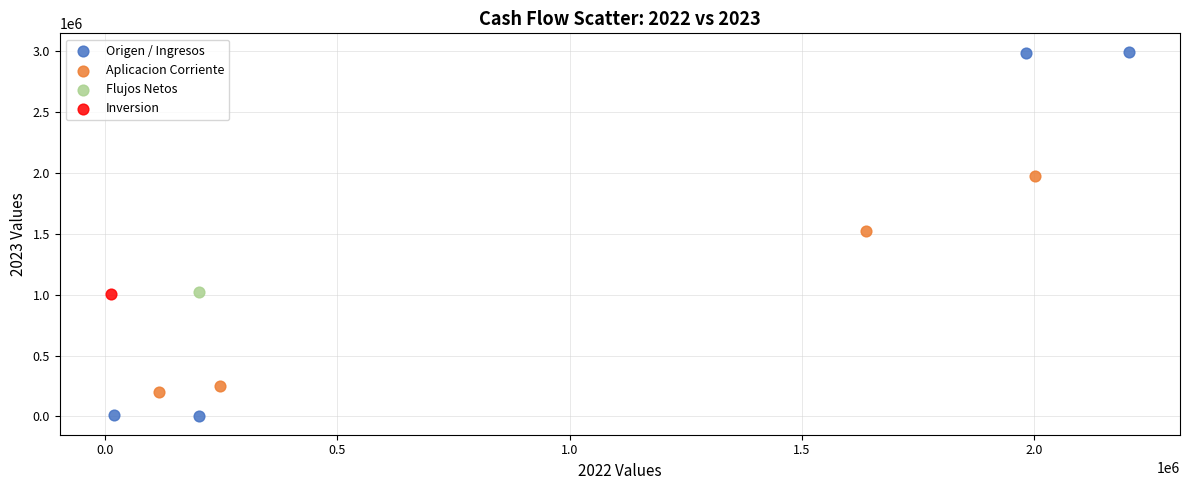

Which series contains the highest Y value?

Origen / Ingresos